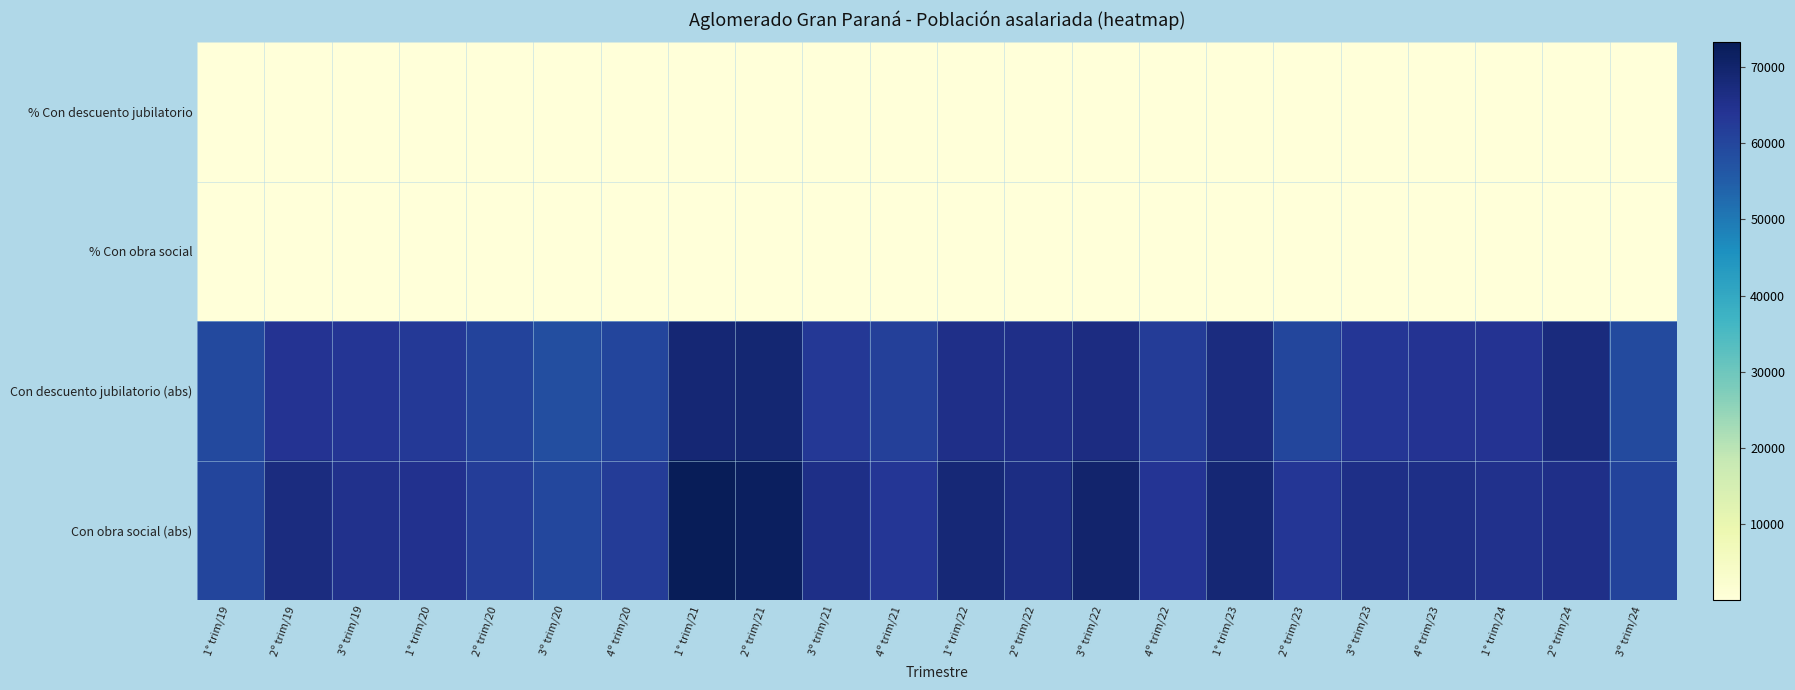

Reading left to right, what are all the values shown in this chart?

% Con descuento jubilatorio: 1° trim/19=80.5	2º trim/19=81.1	3º trim/19=85.9	1° trim/20=80.2	2º trim/20=88.2	3º trim/20=83.2	4º trim/20=80.7	1° trim/21=80.3	2º trim/21=80.2	3º trim/21=81.1	4º trim/21=85.4	1° trim/22=82.9	2º trim/22=84.3	3º trim/22=85.3	4º trim/22=80.9	1° trim/23=81.2	2º trim/23=70.2	3º trim/23=74.9	4º trim/23=73.9	1° trim/24=75.4	2º trim/24=79.3	3º trim/24=75.3
% Con obra social: 1° trim/19=81.6	2º trim/19=84.6	3º trim/19=87.9	1° trim/20=82.7	2º trim/20=89.9	3º trim/20=85.1	4º trim/20=83.3	1° trim/21=85.5	2º trim/21=83.6	3º trim/21=87.9	4º trim/21=88.3	1° trim/22=86.5	2º trim/22=83.0	3º trim/22=89.1	4º trim/22=83.0	1° trim/23=83.4	2º trim/23=74.2	3º trim/23=77.8	4º trim/23=75.7	1° trim/24=76.3	2º trim/24=77.1	3º trim/24=77.2
Con descuento jubilatorio (abs): 1° trim/19=59356.0	2º trim/19=64188.0	3º trim/19=63585.0	1° trim/20=62699.0	2º trim/20=60583.0	3º trim/20=58277.0	4º trim/20=60306.0	1° trim/21=68788.0	2º trim/21=69019.0	3º trim/21=63220.0	4º trim/21=61261.0	1° trim/22=65706.0	2º trim/22=65520.0	3º trim/22=66827.0	4º trim/22=62349.0	1° trim/23=66968.0	2º trim/23=60050.0	3º trim/23=63461.0	4º trim/23=64261.0	1° trim/24=64364.0	2º trim/24=67491.0	3º trim/24=59078.0
Con obra social (abs): 1° trim/19=60198.0	2º trim/19=66955.0	3º trim/19=65132.0	1° trim/20=64688.0	2º trim/20=61814.0	3º trim/20=59629.0	4º trim/20=62248.0	1° trim/21=73230.0	2º trim/21=71966.0	3º trim/21=66055.0	4º trim/21=63369.0	1° trim/22=68555.0	2º trim/22=66557.0	3º trim/22=69815.0	4º trim/22=63977.0	1° trim/23=68839.0	2º trim/23=63493.0	3º trim/23=65962.0	4º trim/23=65818.0	1° trim/24=65193.0	2º trim/24=65667.0	3º trim/24=60568.0